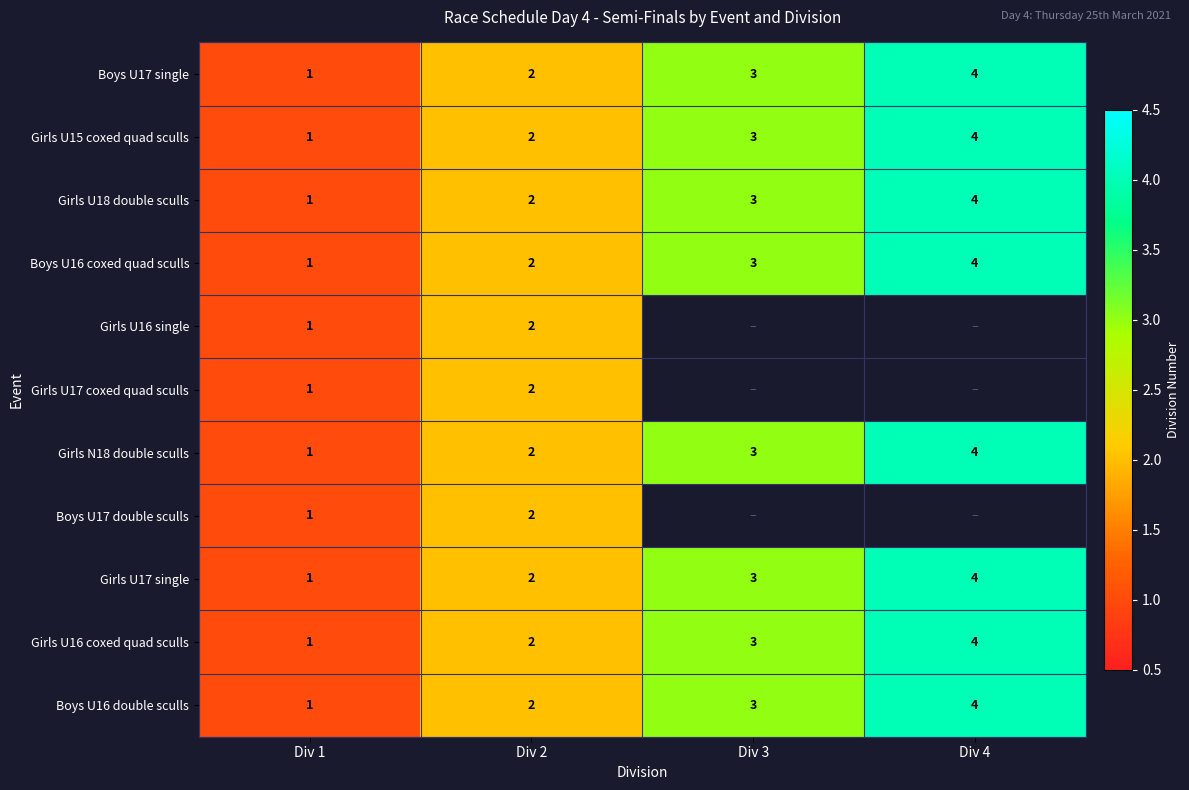

How many categories are shown in the chart?

4